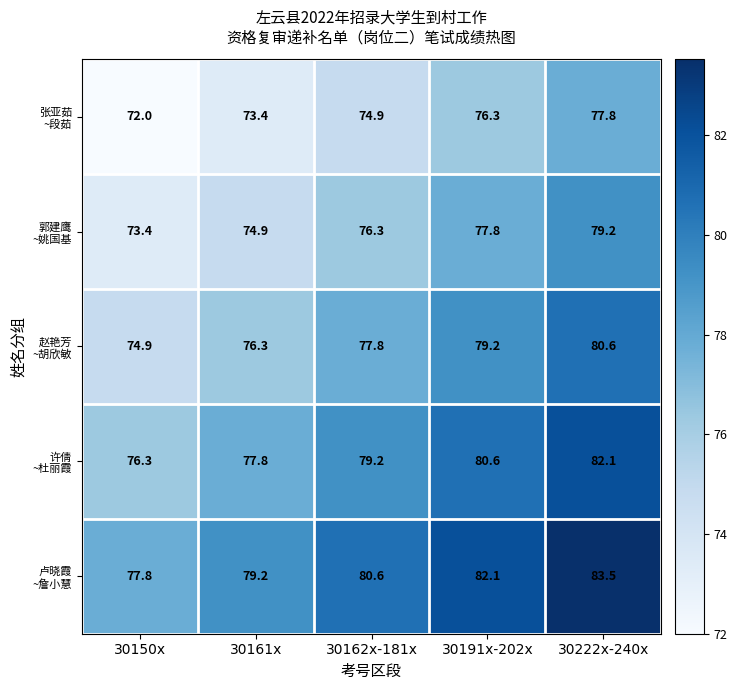

How many data points does each series have?

5